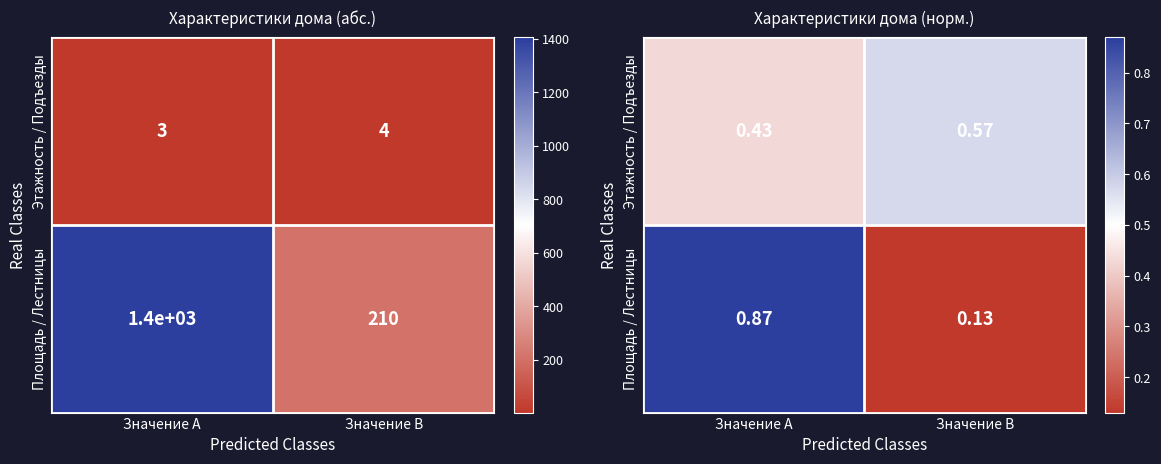

What is the spread (max minus min) of values at Значение A?

0.4